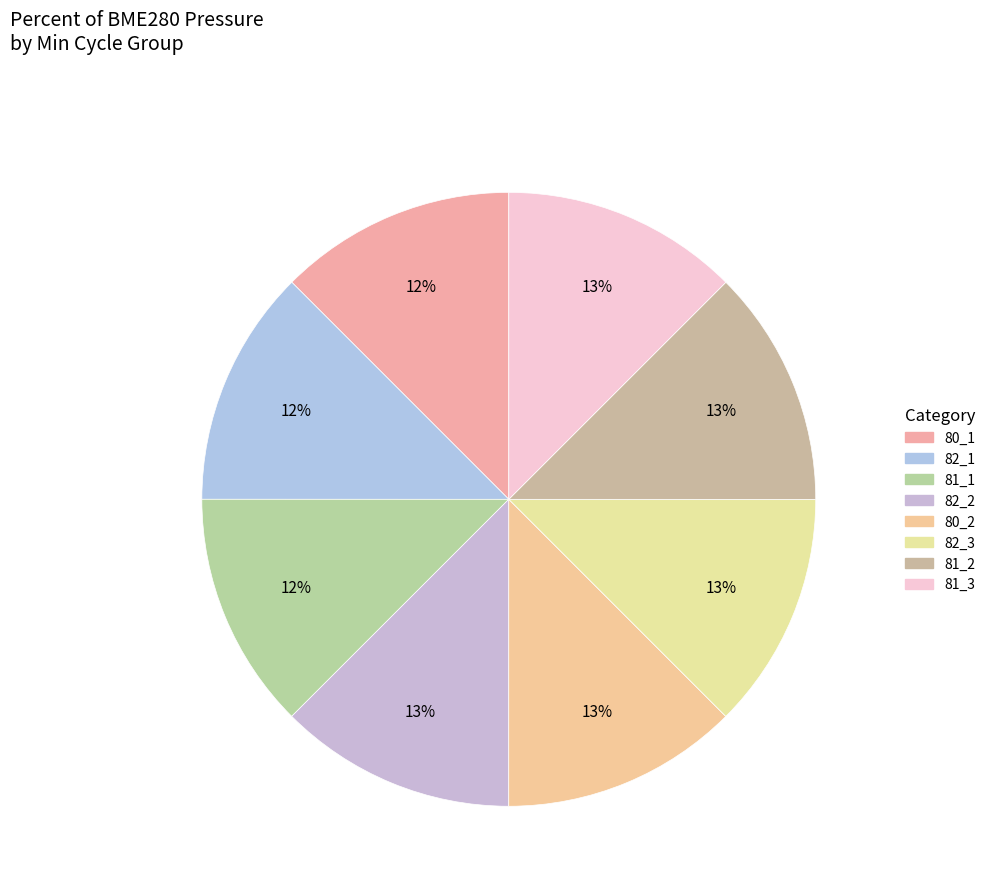

What is the smallest slice in the pie chart?

80